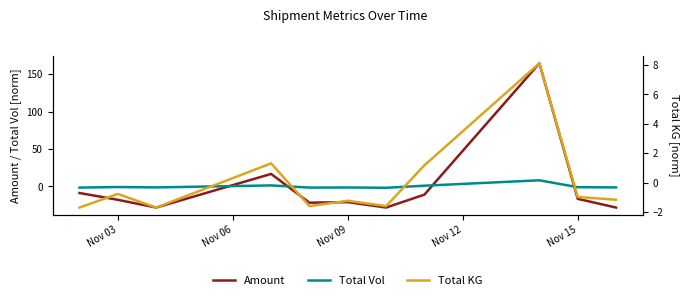

What is the lowest value of the Amount series?

-28.2